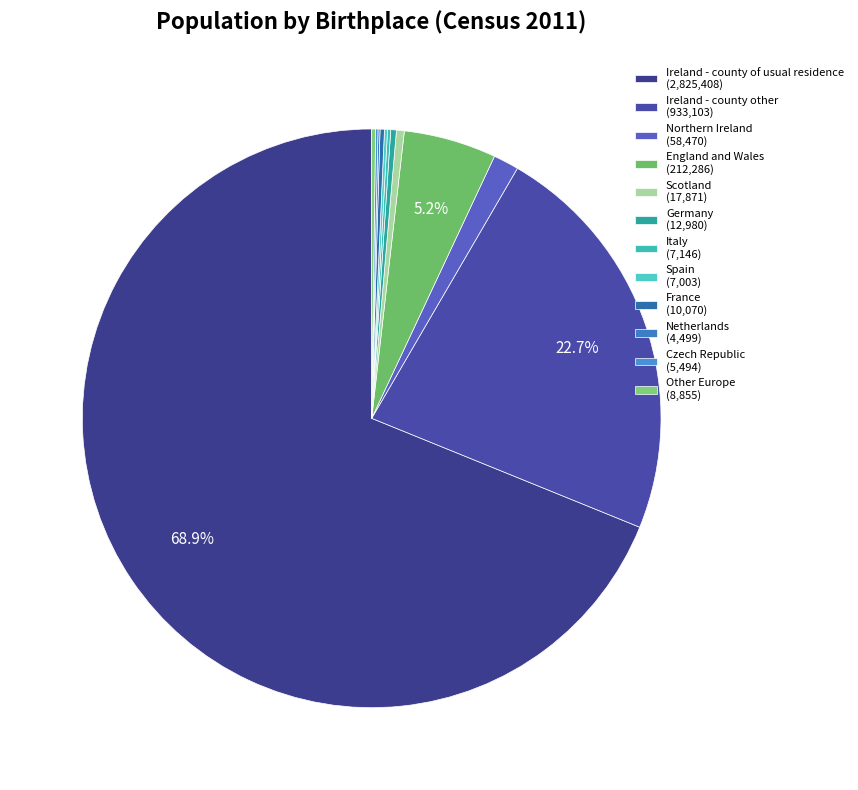

What is the change in value from France to Czech Republic?

-4576